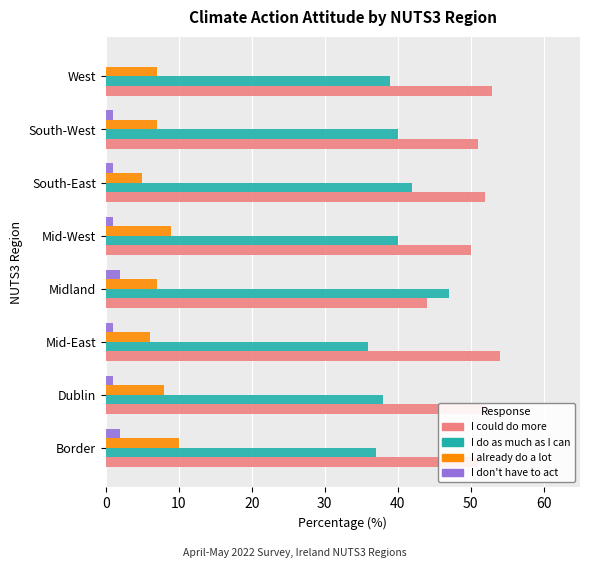

The value of I could do more at South-East is 72. True or false?

False